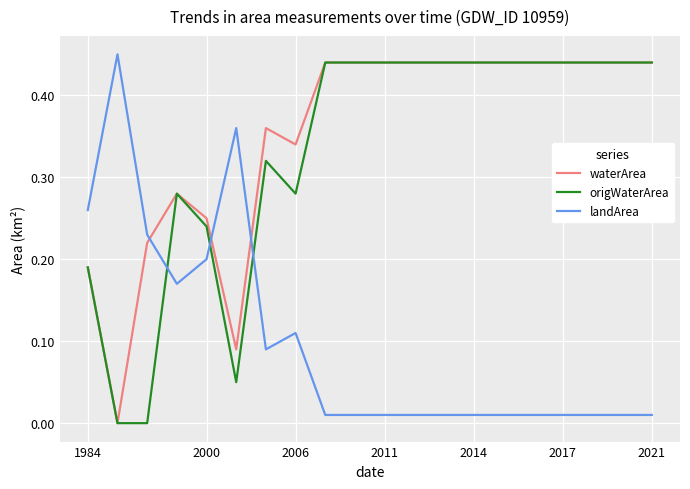

True or false: waterArea and landArea intersect in this chart.

True